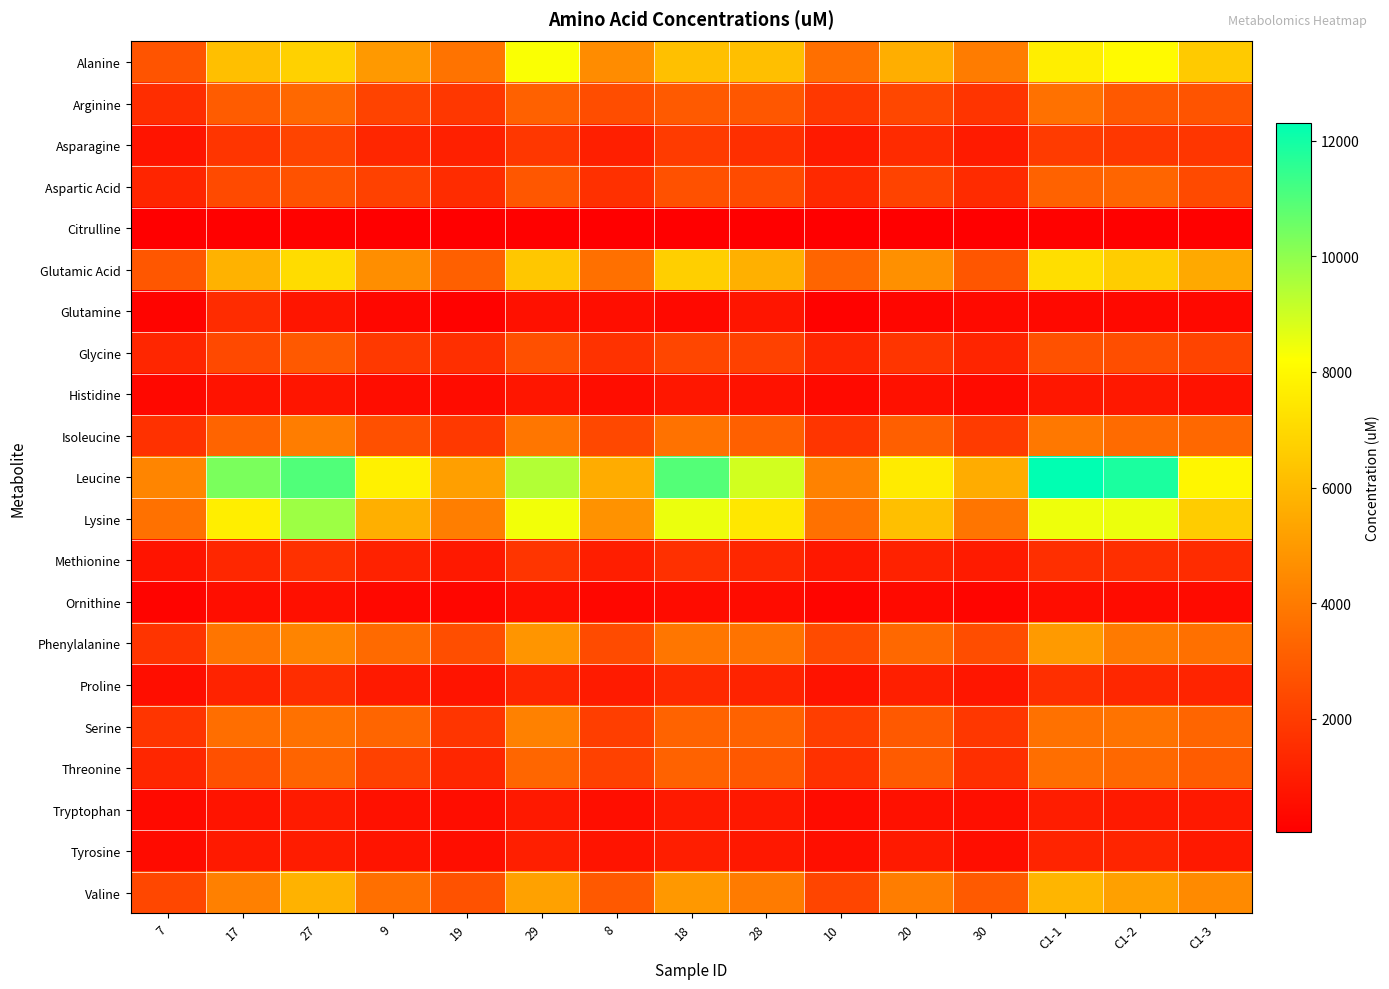

Reading left to right, transcribe all the data shown in this chart.

Alanine: 7=2764.2	17=6189.2	27=6759.1	9=4967.8	19=3754.9	29=8305.3	8=4556.4	18=6223.8	28=6182.0	10=3618.1	20=5644.7	30=4033.2	C1-1=7671.3	C1-2=8075.1	C1-3=6542.9
Arginine: 7=1524.0	17=3004.7	27=3391.1	9=2216.6	19=1845.7	29=3166.9	8=2518.7	18=2958.1	28=2865.5	10=1871.5	20=2368.8	30=1729.6	C1-1=3711.0	C1-2=2906.9	C1-3=2759.7
Asparagine: 7=726.0	17=1777.4	27=2240.2	9=1281.1	19=1121.2	29=1839.3	8=1062.8	18=1973.3	28=1582.4	10=913.4	20=1442.6	30=944.7	C1-1=1948.0	C1-2=1834.3	C1-3=1808.1
Aspartic Acid: 7=1258.8	17=2450.6	27=2686.8	9=2179.0	19=1485.9	29=2851.1	8=1629.0	18=2666.4	28=2484.9	10=1384.8	20=2226.0	30=1459.8	C1-1=3209.6	C1-2=3288.2	C1-3=2425.3
Citrulline: 7=51.7	17=101.8	27=139.8	9=71.7	19=67.3	29=104.3	8=71.1	18=92.6	28=97.7	10=57.1	20=85.0	30=58.9	C1-1=133.3	C1-2=108.5	C1-3=100.3
Glutamic Acid: 7=2861.4	17=5764.9	27=7120.6	9=4635.1	19=3153.8	29=6431.7	8=3642.8	18=6679.4	28=5712.8	10=3324.4	20=4687.9	30=2809.9	C1-1=7160.8	C1-2=6638.8	C1-3=5465.8
Glutamine: 7=217.1	17=1466.2	27=750.7	9=291.7	19=126.3	29=628.8	8=526.0	18=382.8	28=748.0	10=157.4	20=270.0	30=392.0	C1-1=386.5	C1-2=363.2	C1-3=373.0
Glycine: 7=1297.9	17=2418.9	27=2935.1	9=1906.4	19=1560.7	29=2638.3	8=1697.7	18=2307.9	28=2149.7	10=1315.1	20=1766.3	30=1253.3	C1-1=2676.3	C1-2=2565.7	C1-3=2257.1
Histidine: 7=338.5	17=677.2	27=762.6	9=501.4	19=469.0	29=781.0	8=489.6	18=820.4	28=656.9	10=386.8	20=621.3	30=432.9	C1-1=813.9	C1-2=844.5	C1-3=655.4
Isoleucine: 7=1649.9	17=3277.7	27=4071.6	9=2654.8	19=1915.2	29=3838.9	8=2394.5	18=3729.6	28=3158.0	10=1782.0	20=3135.0	30=1982.0	C1-1=3926.2	C1-2=3497.4	C1-3=3395.2
Leucine: 7=4356.2	17=10327.4	27=11004.0	9=7788.7	19=5152.0	29=9454.0	8=5596.2	18=10952.9	28=8930.5	10=4229.3	20=7599.4	30=5570.0	C1-1=12301.9	C1-2=11867.6	C1-3=7939.2
Lysine: 7=3704.9	17=7680.9	27=9779.0	9=5660.5	19=4100.9	29=8417.0	8=4749.3	18=8536.6	28=7465.0	10=3700.5	20=6192.1	30=3824.9	C1-1=8487.1	C1-2=8506.0	C1-3=6594.4
Methionine: 7=739.3	17=1342.8	27=1649.8	9=1175.5	19=876.8	29=1769.5	8=1035.4	18=1616.3	28=1323.1	10=844.3	20=1166.2	30=943.4	C1-1=1570.2	C1-2=1601.4	C1-3=1467.1
Ornithine: 7=205.4	17=547.6	27=597.5	9=356.7	19=282.9	29=560.7	8=311.1	18=478.4	28=478.8	10=259.6	20=388.4	30=250.8	C1-1=493.9	C1-2=467.0	C1-3=431.4
Phenylalanine: 7=1745.8	17=3810.0	27=4308.0	9=3452.1	19=2570.3	29=4837.9	8=2477.6	18=3853.4	28=3746.4	10=2479.4	20=3413.3	30=2531.6	C1-1=4994.3	C1-2=3984.2	C1-3=3655.3
Proline: 7=551.4	17=1196.3	27=1514.5	9=905.6	19=730.6	29=1305.4	8=949.4	18=1399.8	28=1223.5	10=680.2	20=1059.1	30=787.2	C1-1=1579.2	C1-2=1330.4	C1-3=1238.2
Serine: 7=1756.6	17=3601.8	27=3708.9	9=3329.3	19=1781.8	29=4203.3	8=2057.9	18=3239.3	28=3211.2	10=2053.1	20=2917.4	30=1834.6	C1-1=3690.1	C1-2=3756.7	C1-3=3282.6
Threonine: 7=1281.2	17=2640.8	27=3264.5	9=2173.8	19=1292.2	29=3335.5	8=2144.6	18=3196.7	28=2896.6	10=1649.7	20=2984.8	30=1566.0	C1-1=3607.1	C1-2=3421.2	C1-3=3006.4
Tryptophan: 7=388.4	17=734.2	27=939.6	9=640.2	19=499.2	29=884.2	8=521.1	18=929.6	28=845.2	10=469.3	20=638.2	30=554.2	C1-1=1007.6	C1-2=933.8	C1-3=872.2
Tyrosine: 7=454.8	17=912.0	27=961.4	9=744.5	19=508.6	29=1069.0	8=714.9	18=1035.5	28=857.1	10=577.0	20=924.6	30=539.4	C1-1=1247.6	C1-2=1251.1	C1-3=885.5
Valine: 7=2362.5	17=4182.2	27=5767.5	9=3623.7	19=2684.6	29=5239.1	8=2937.4	18=4948.9	28=3999.9	10=2292.0	20=4091.7	30=2965.8	C1-1=5861.8	C1-2=5207.8	C1-3=4480.7